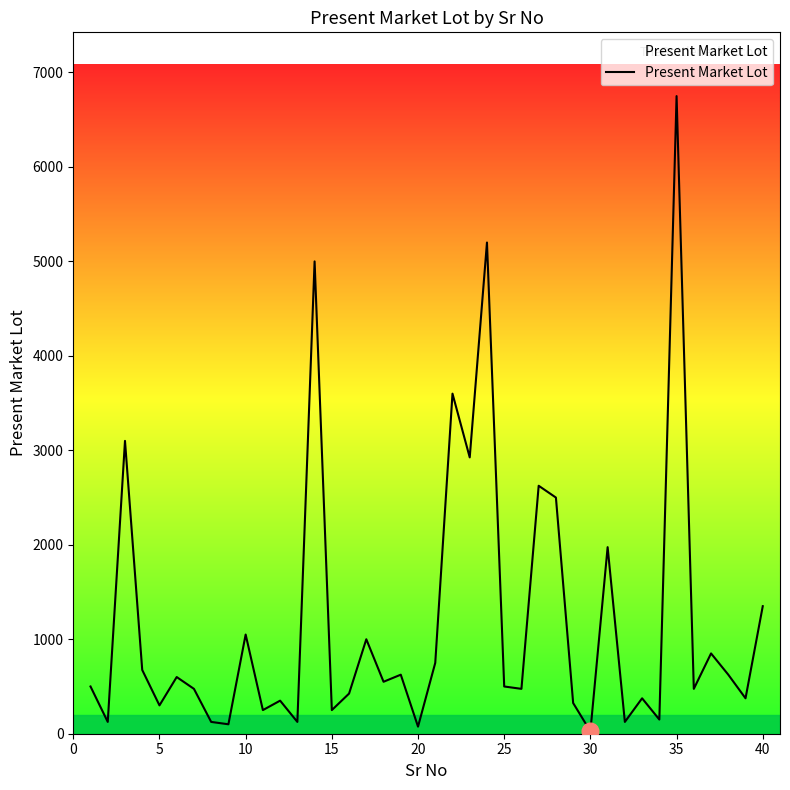

What is the average value?

1192